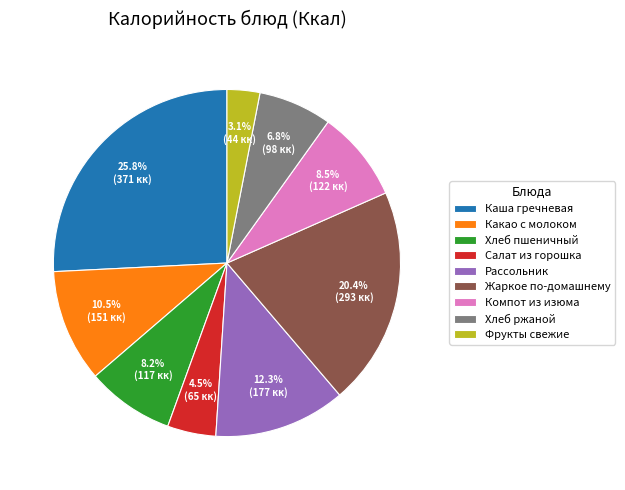

Is there any slice that represents more than half of the pie?

No